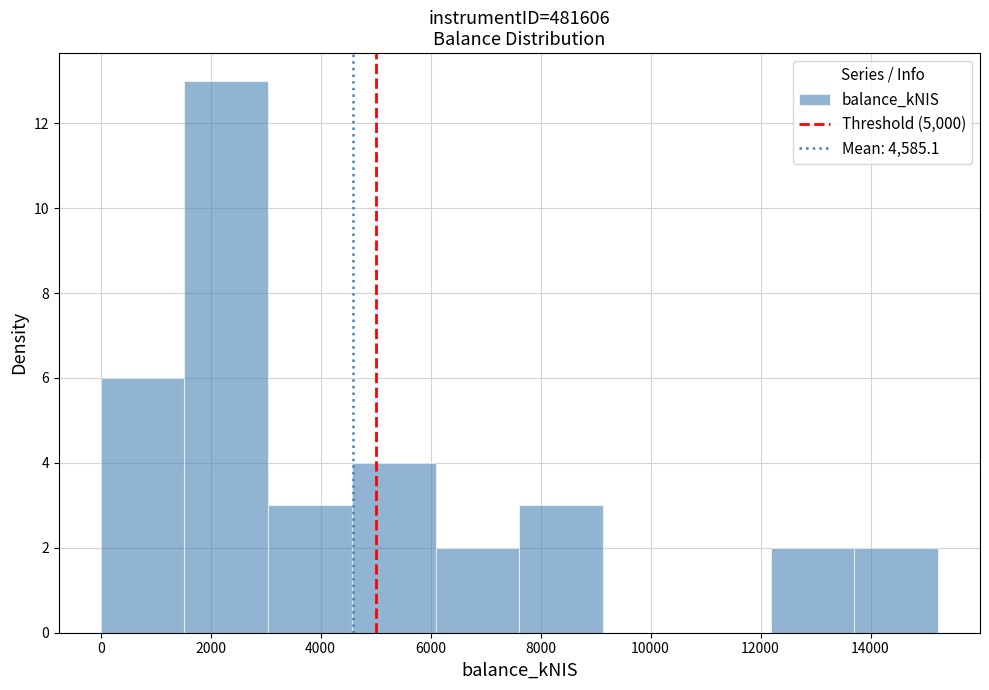

Reading left to right, list every bar in this chart as the range it spans on the x-axis followed by its height. Neither the bar edges nor the heights are printed on the chart, so give them approximately, as read against the axes.

0 to 1600: 6
1600 to 3000: 13
3000 to 4600: 3
4600 to 6000: 4
6000 to 7600: 2
7600 to 9200: 3
9200 to 10600: 0
10600 to 12200: 0
12200 to 13800: 2
13800 to 15200: 2